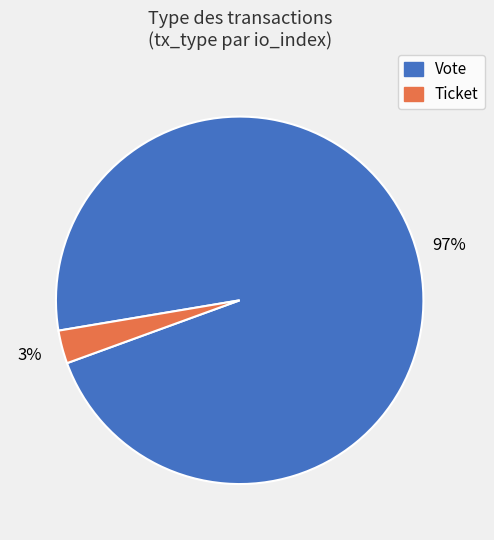

Is Ticket the majority of the pie?

No